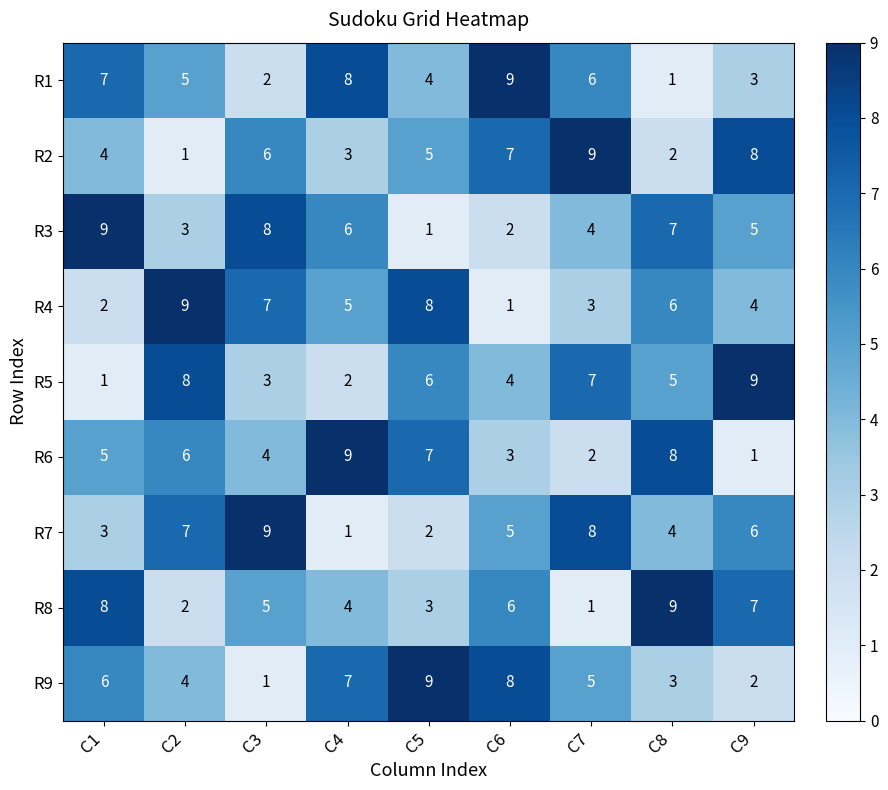

At which label does R8 first exceed 5?

C1